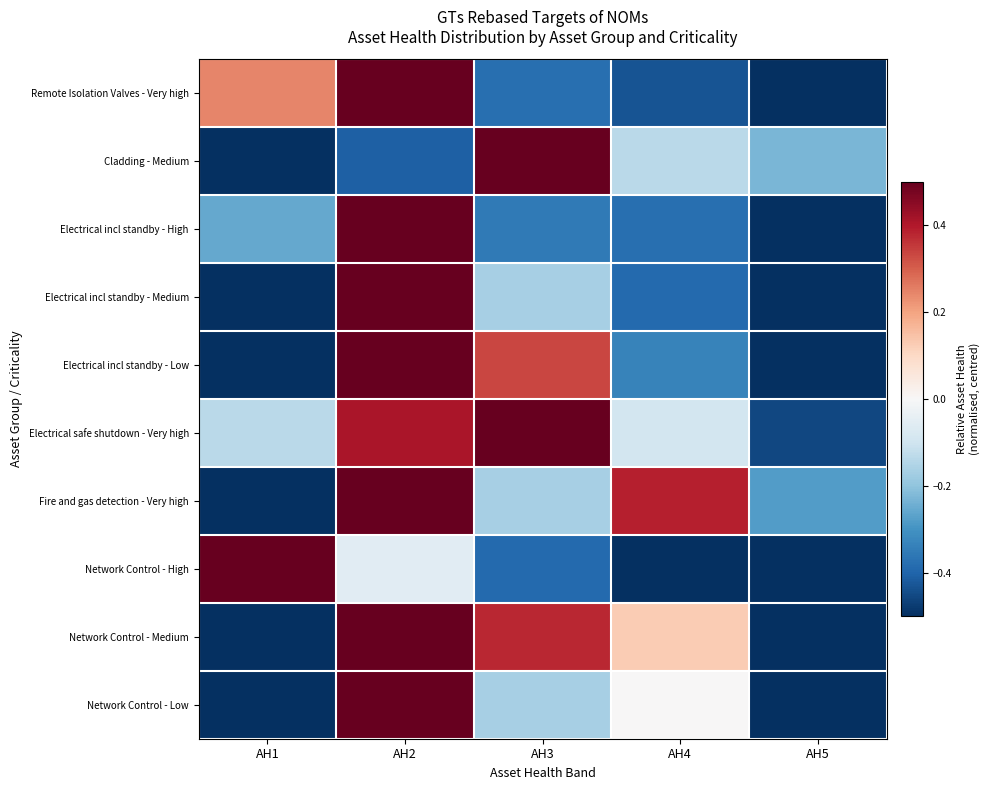

Which label corresponds to the largest value in the chart?

AH2